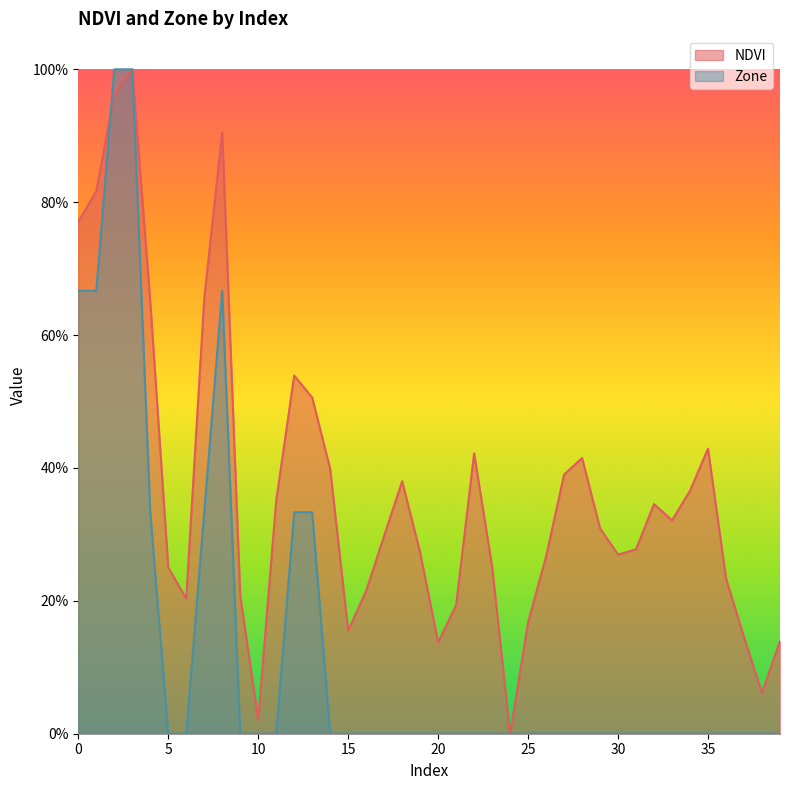

At which category is the sum across all series the highest?

3